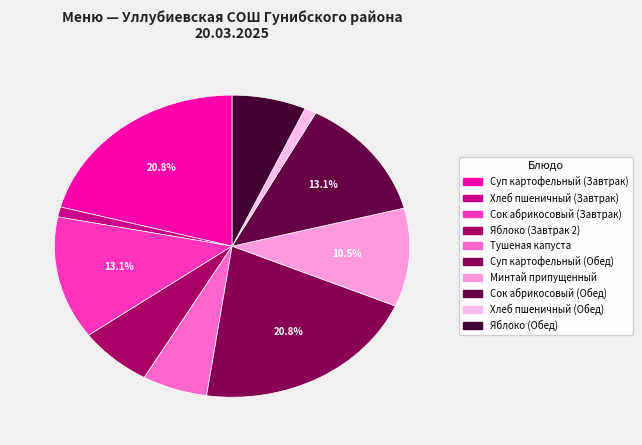

What percentage is the Яблоко (Завтрак 2) slice, to the nearest percent?

7%